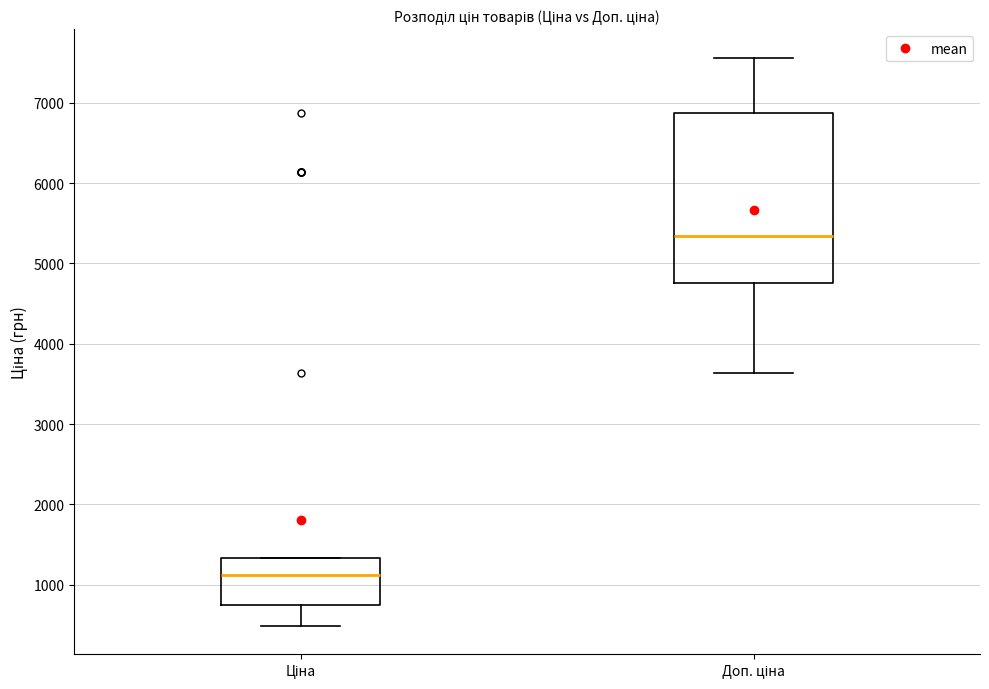

Which box has the highest median line?

Доп. ціна